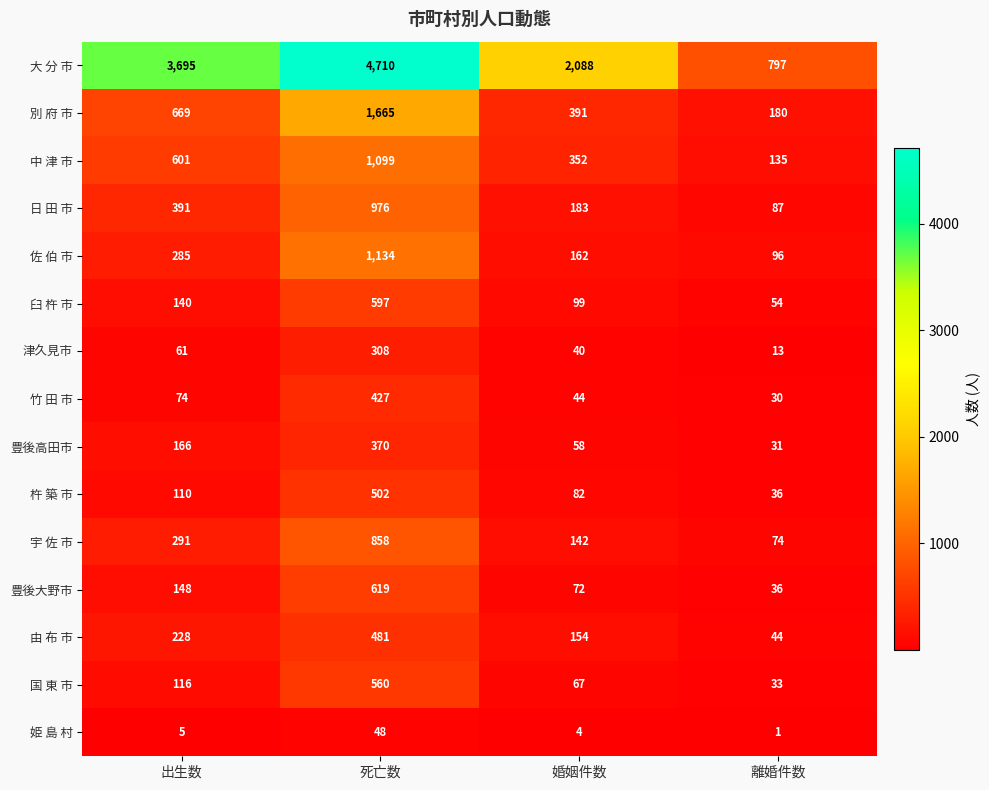

The 由 布 市 series shows 228 at 出生数. True or false?

True